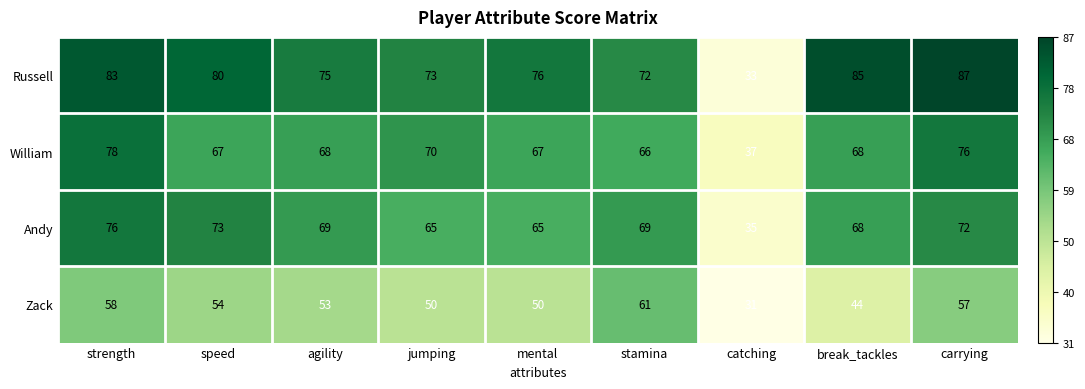

Which series has the widest spread of values?

Russell